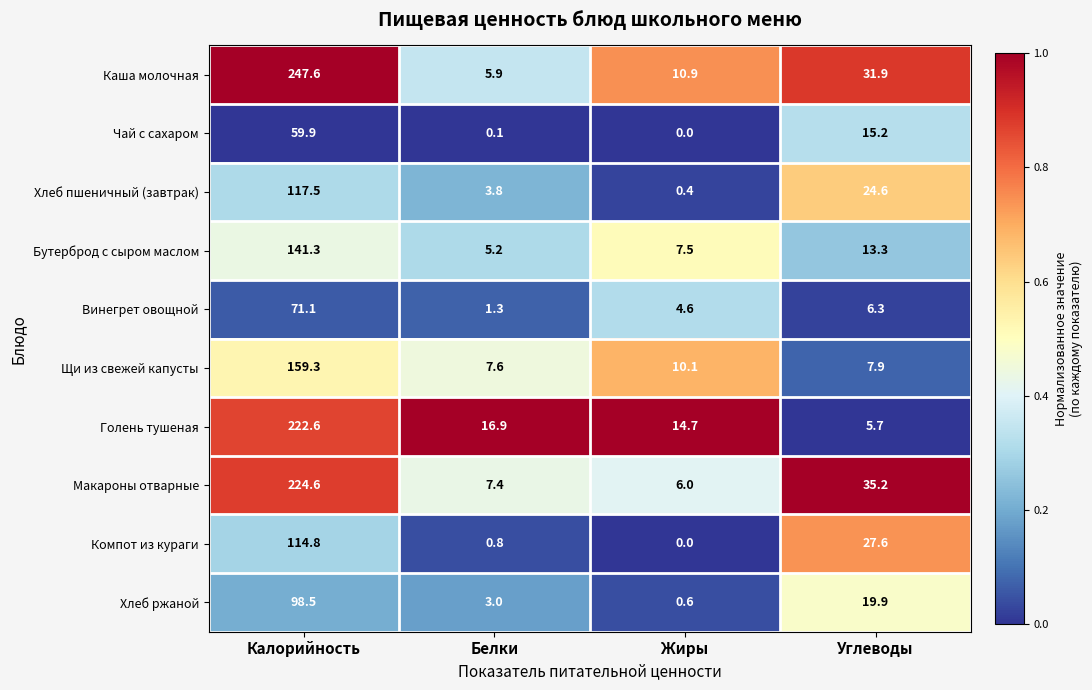

How many values in the Хлеб пшеничный (завтрак) series exceed 24?

2